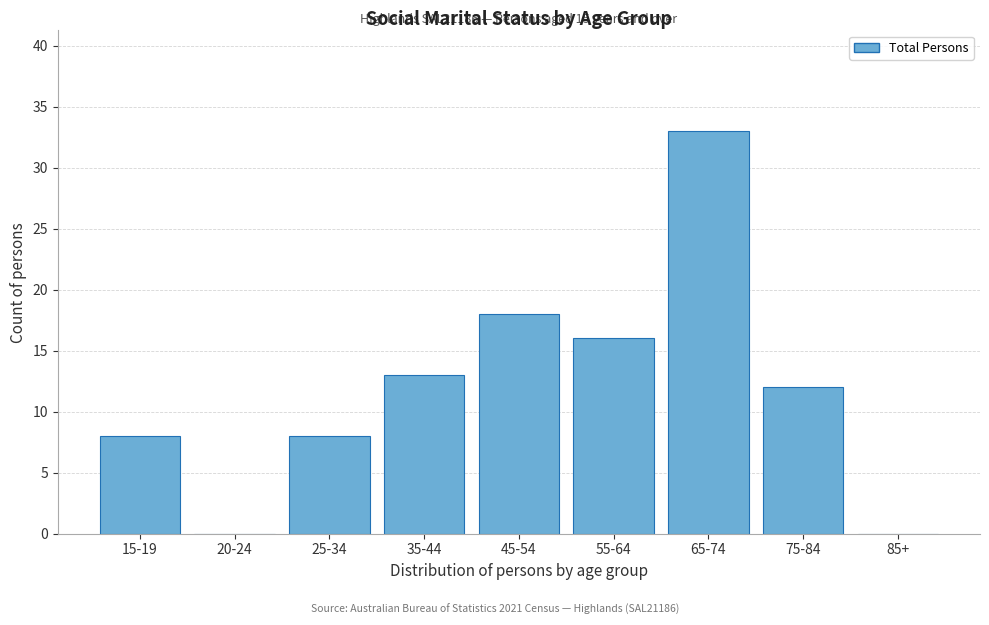

Reading right to left, extract all data points from this chart.

85+=0	75-84=12	65-74=33	55-64=16	45-54=18	35-44=13	25-34=8	20-24=0	15-19=8